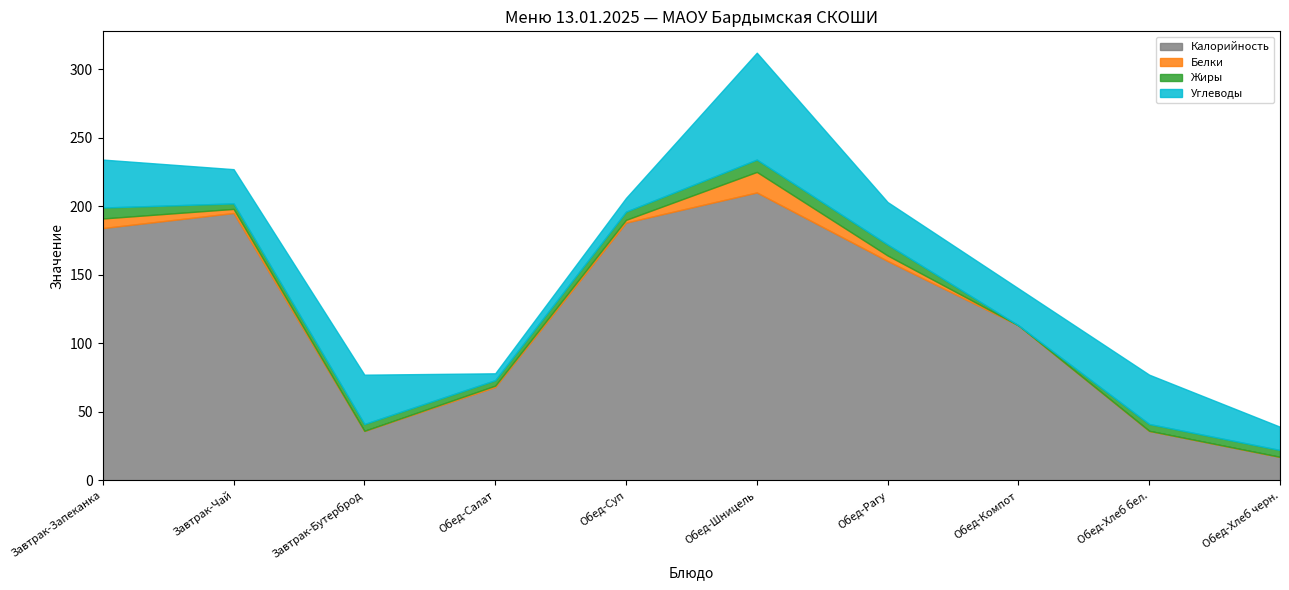

What is the average value of the Углеводы series?

30